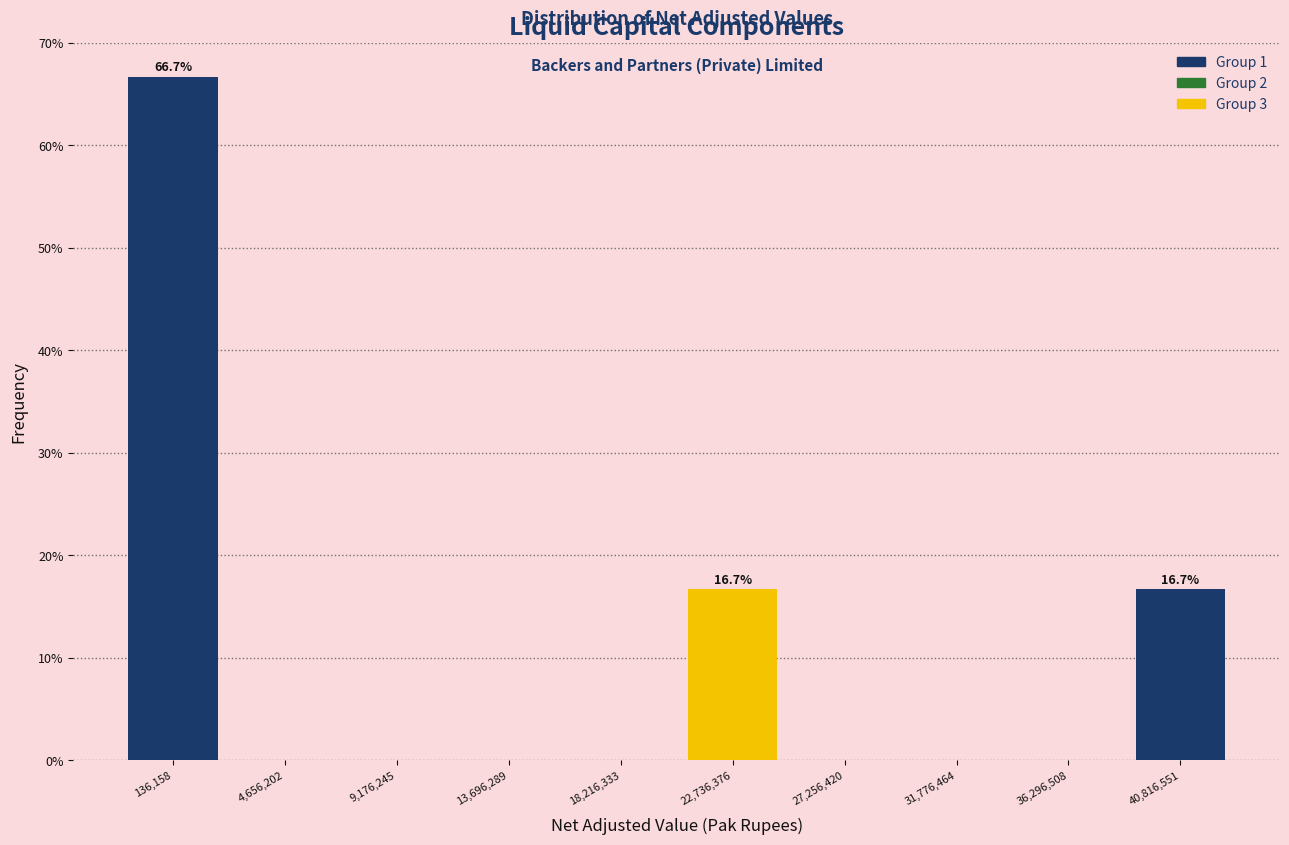

Reading right to left, what are all the values shown in this chart?

40,816,551=16.7	36,296,508=0.0	31,776,464=0.0	27,256,420=0.0	22,736,376=16.7	18,216,333=0.0	13,696,289=0.0	9,176,245=0.0	4,656,202=0.0	136,158=66.7